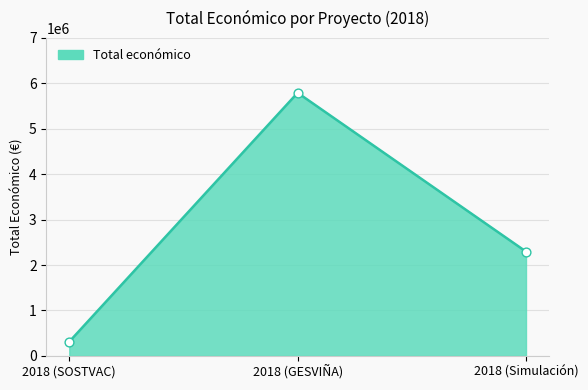

Approximately how many times larger is the value at 2018 (GESVIÑA) compared to 2018 (Simulación)?

2.5